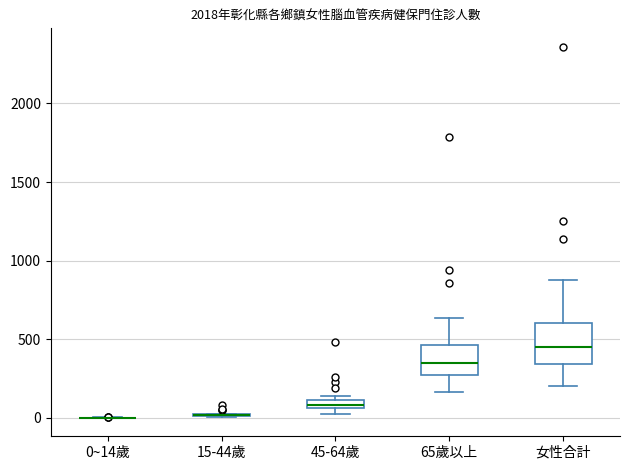

Where is the lower edge of the box for 45-64歲 on the y-axis? The values are not printed on the chart, so give them approximately, as read against the axis.

50